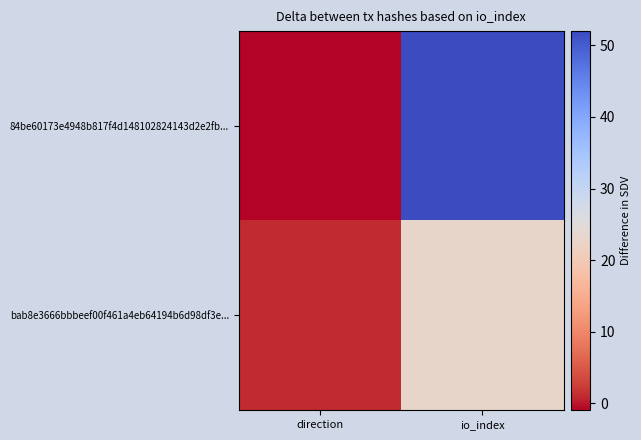

Reading left to right, what are all the values shown in this chart?

84be60173e4948b817f4d148102824143d2e2fb...: direction=-1	io_index=52
bab8e3666bbbeef00f461a4eb64194b6d98df3e...: direction=1	io_index=23